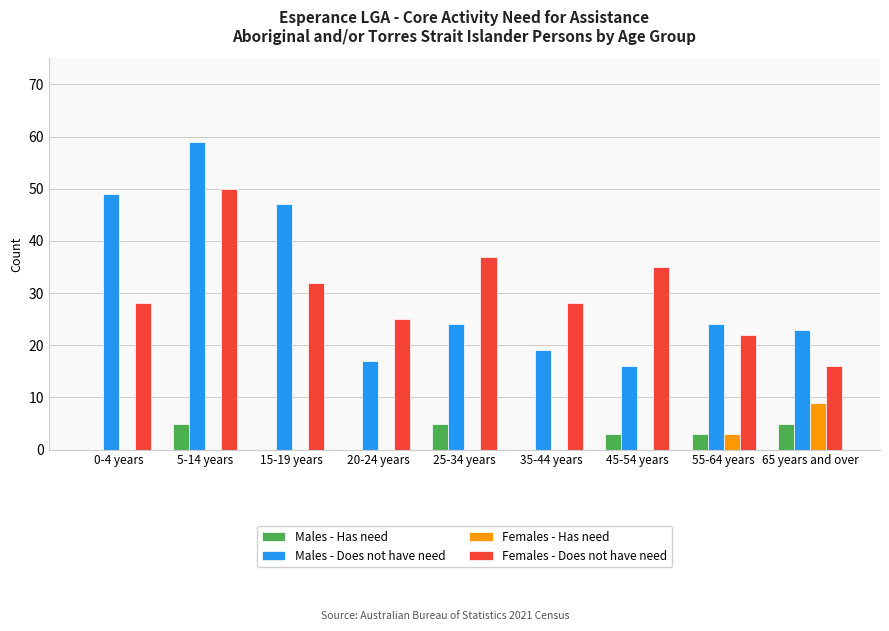

At which category does the chart reach its peak across all series?

5-14 years